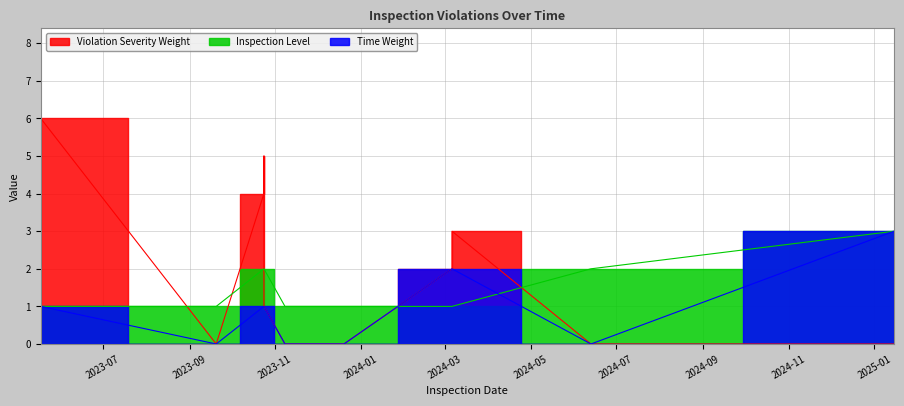

What are all the series names shown in the legend?

Time Weight, Inspection Level, Violation Severity Weight